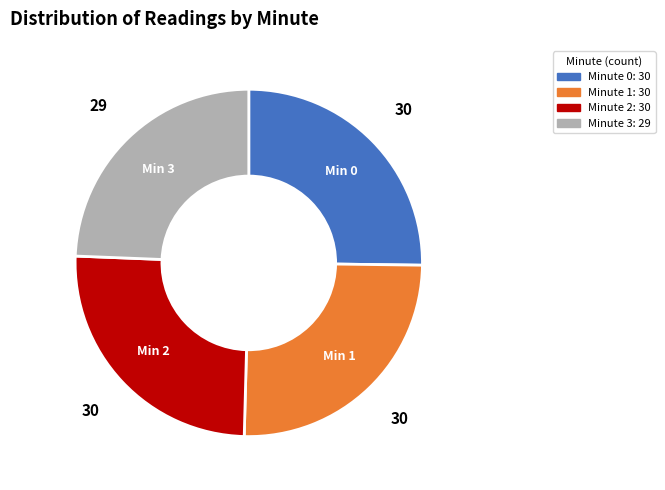

Is there a majority slice in this chart?

No